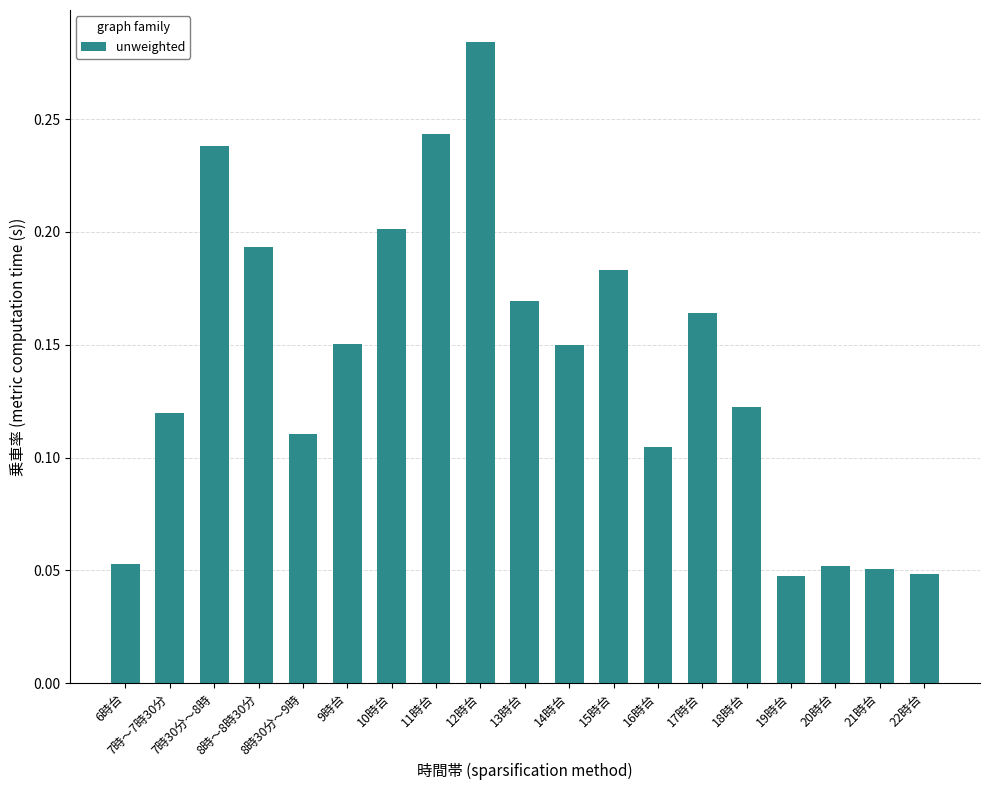

What position from the right is 16時台?

7